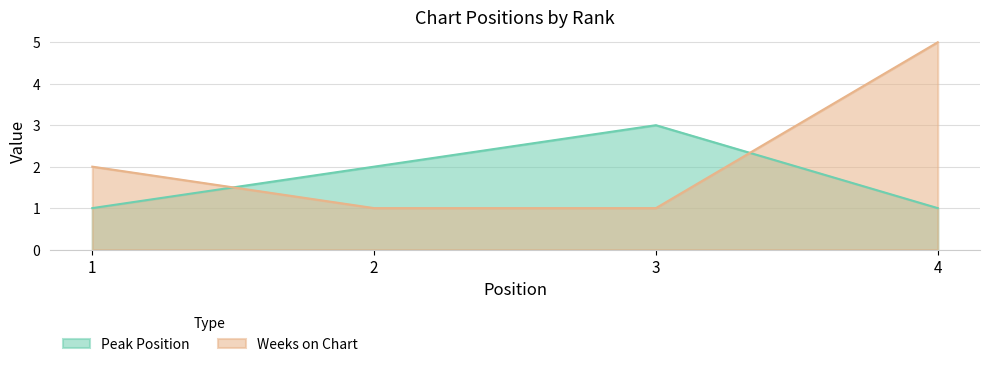

Reading left to right, transcribe all the data shown in this chart.

Peak Position: 1=1	2=2	3=3	4=1
Weeks on Chart: 1=2	2=1	3=1	4=5